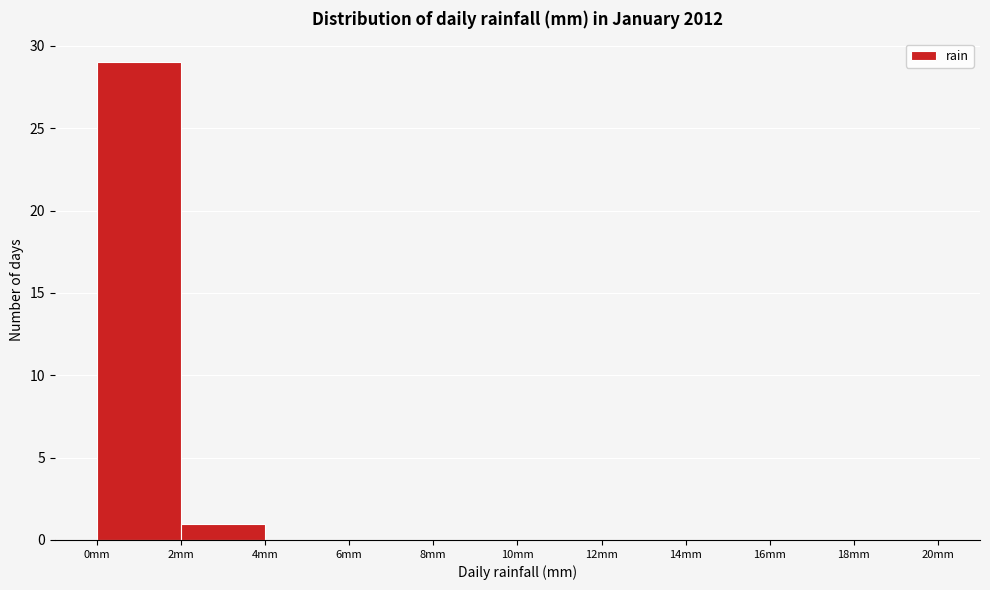

Reading left to right, transcribe this chart: for each bar, give the range it covers on the x-axis and its height. The values are not printed on the chart, so give them approximately, as read against the axis.

0 to 2: 29
2 to 4: 1
4 to 6: 0
6 to 8: 0
8 to 10: 0
10 to 12: 0
12 to 14: 0
14 to 16: 0
16 to 18: 0
18 to 20: 0